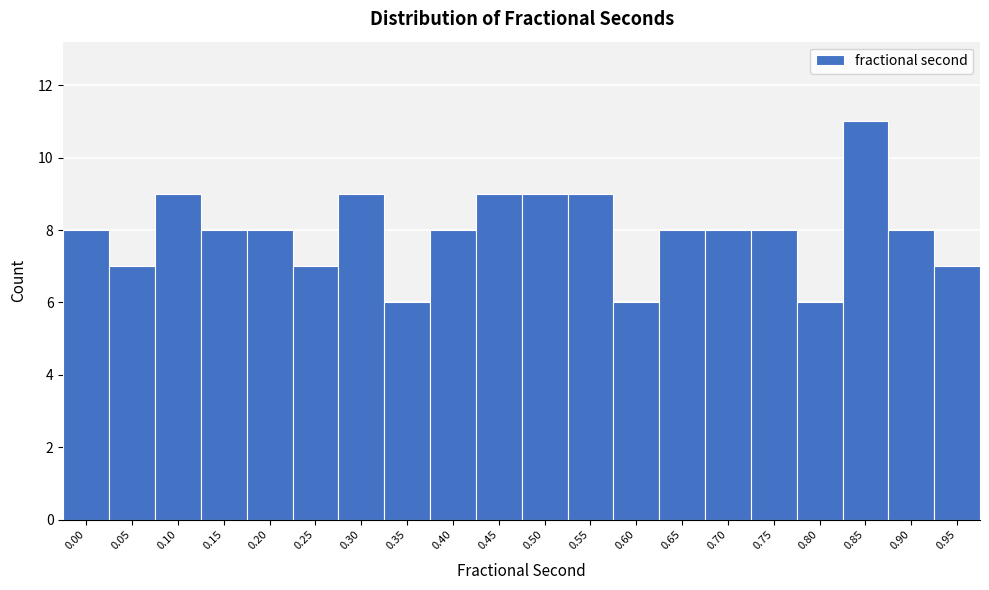

Reading left to right, transcribe all the data shown in this chart.

0.00=8	0.05=7	0.10=9	0.15=8	0.20=8	0.25=7	0.30=9	0.35=6	0.40=8	0.45=9	0.50=9	0.55=9	0.60=6	0.65=8	0.70=8	0.75=8	0.80=6	0.85=11	0.90=8	0.95=7